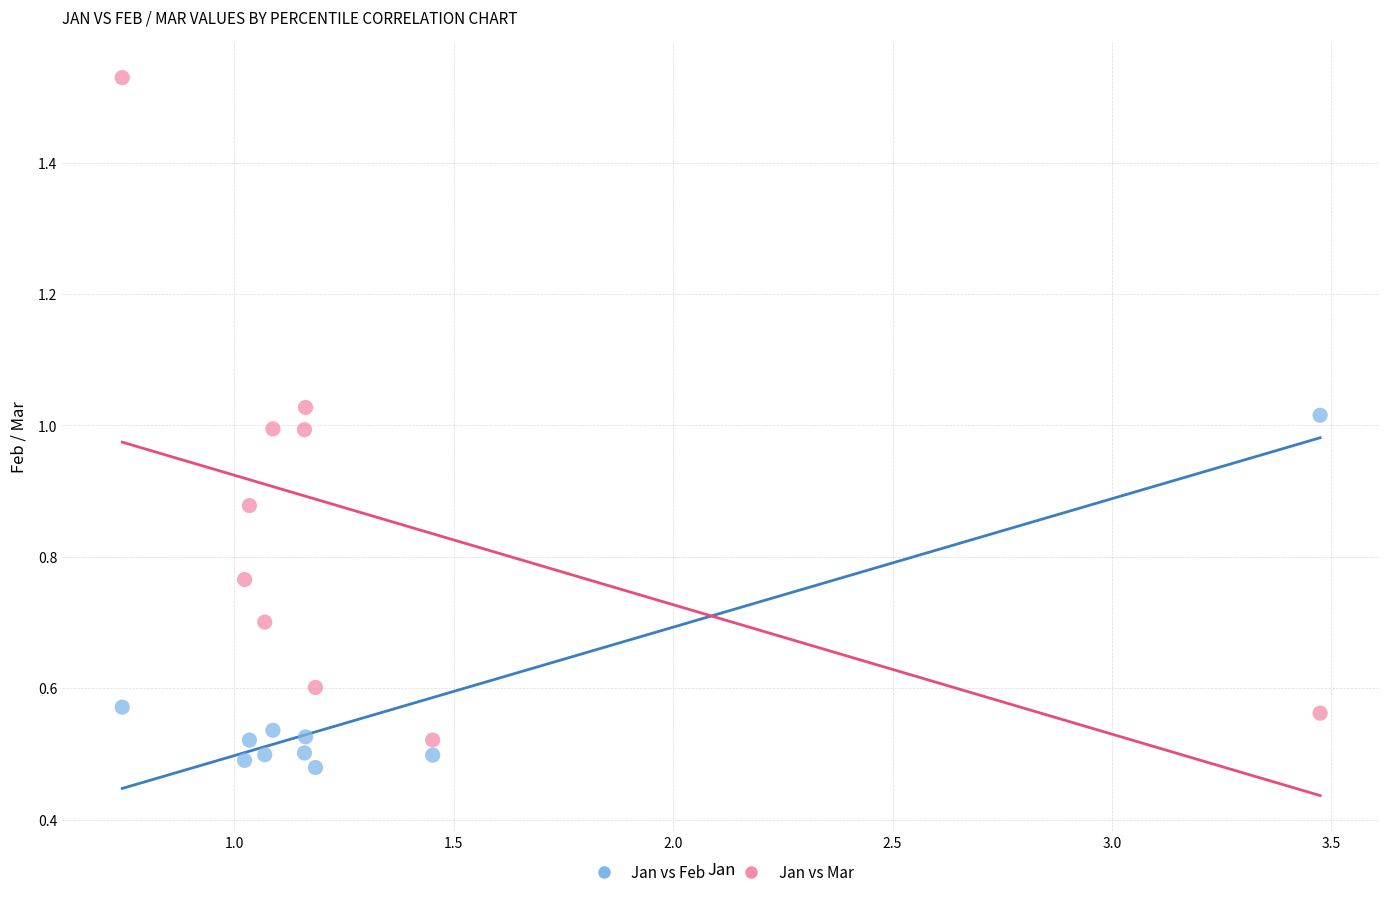

What is the X range (max minus min) for the scatter plot?

2.7